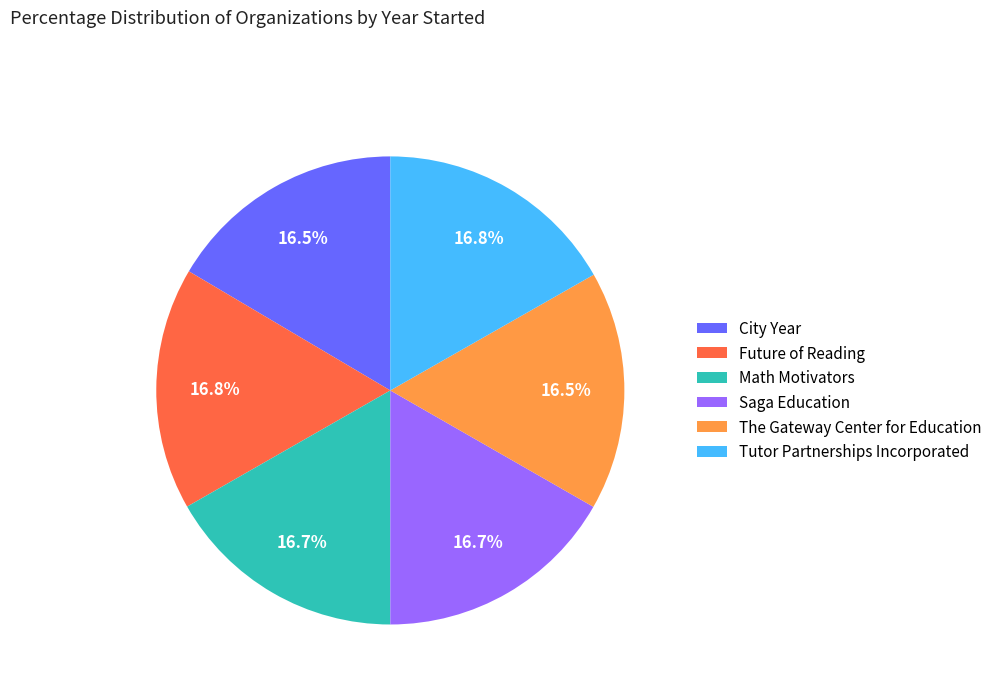

What percentage is the Saga Education slice, to the nearest percent?

17%